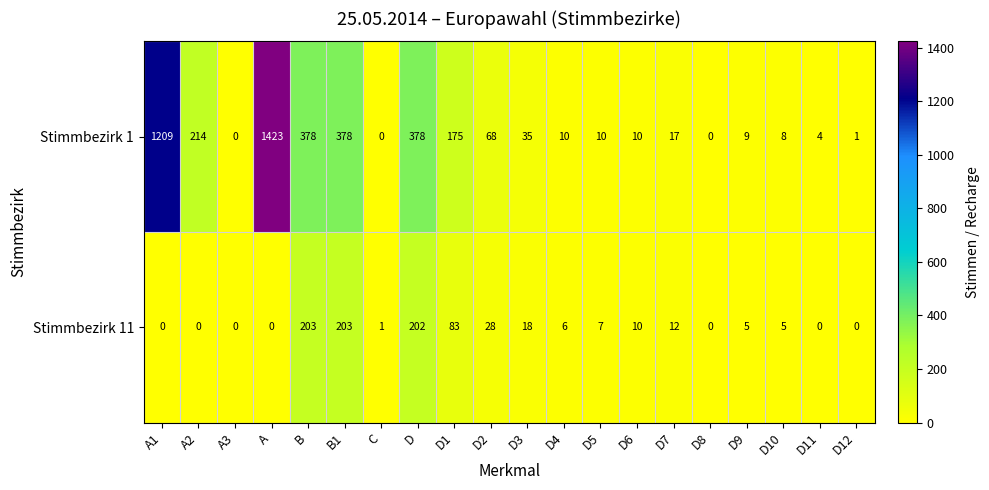

Which series has the largest total across all categories?

Stimmbezirk 1